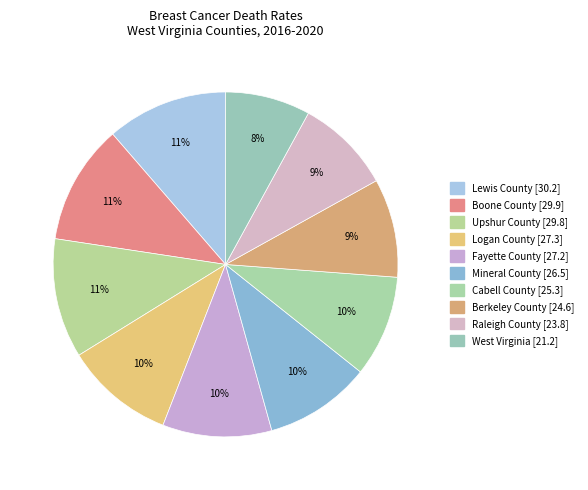

What is the change in value from Mineral County [26.5] to West Virginia [21.2]?

-5.3